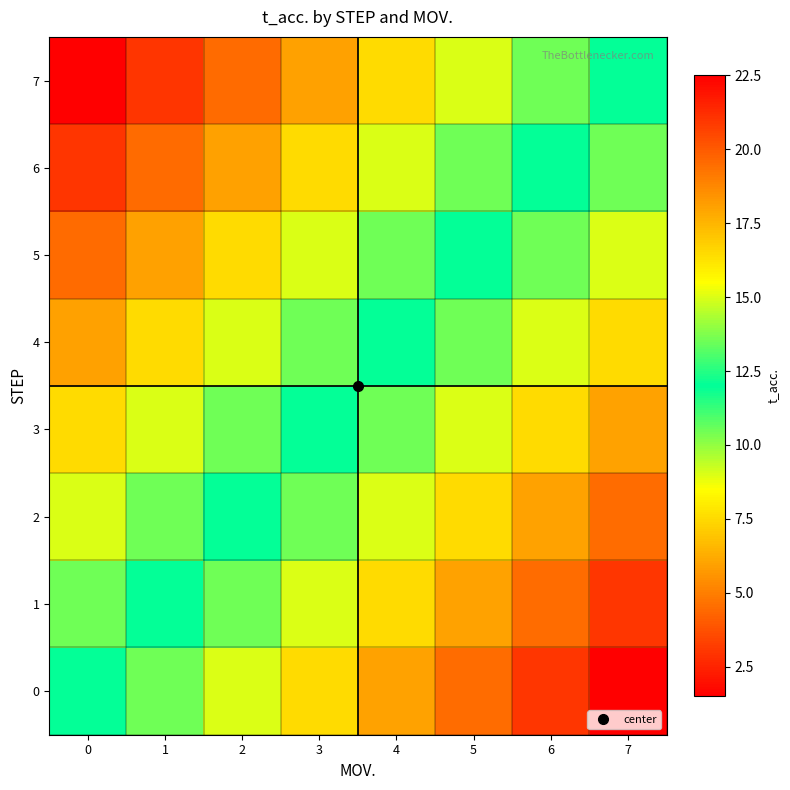

How many series are shown in this chart?

8